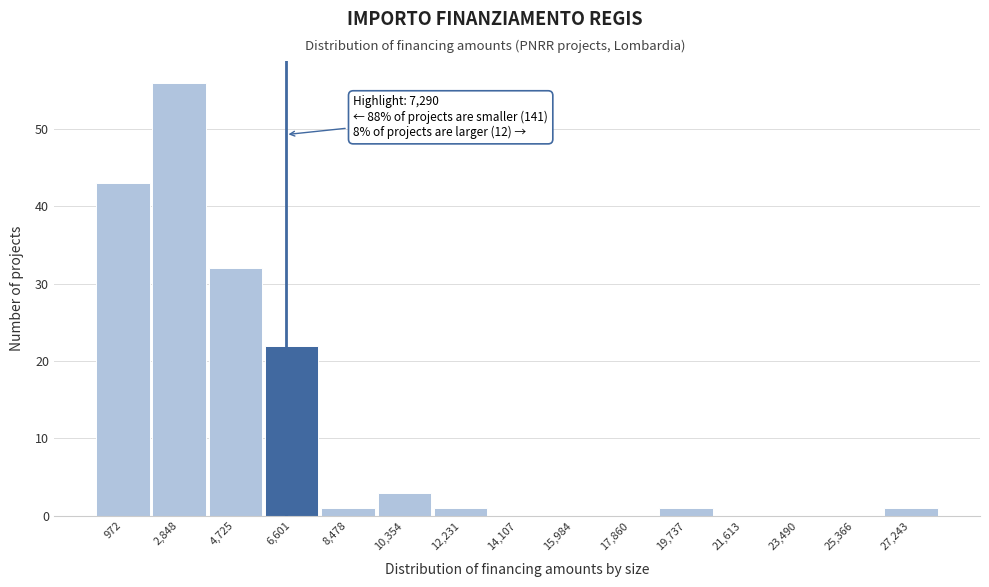

Reading left to right, transcribe all the data shown in this chart.

972=43	2,848=56	4,725=32	6,601=22	8,478=1	10,354=3	12,231=1	14,107=0	15,984=0	17,860=0	19,737=1	21,613=0	23,490=0	25,366=0	27,243=1